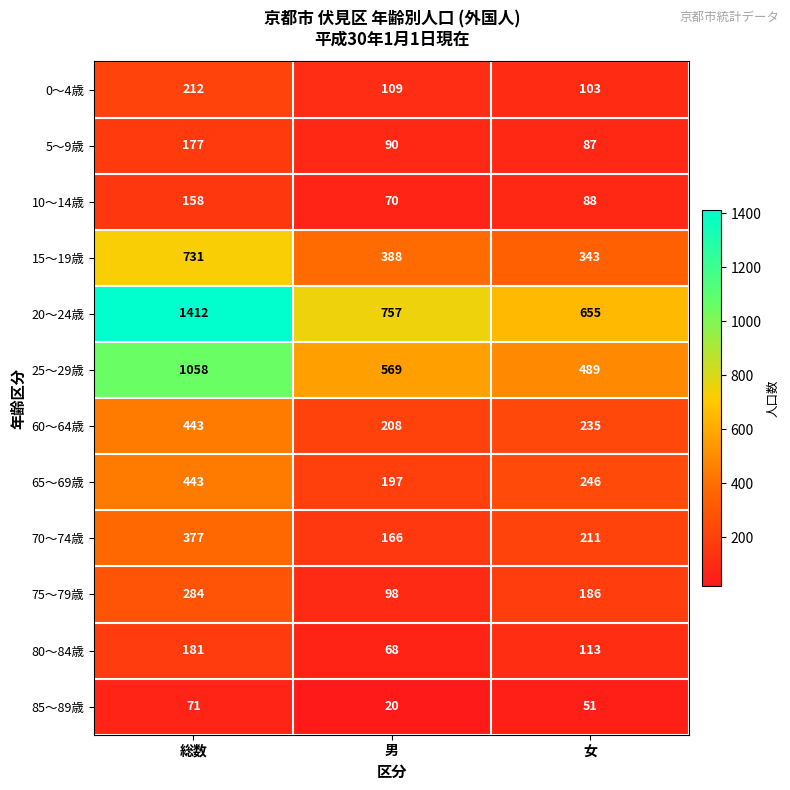

At how many categories does at least one series exceed 689?

2